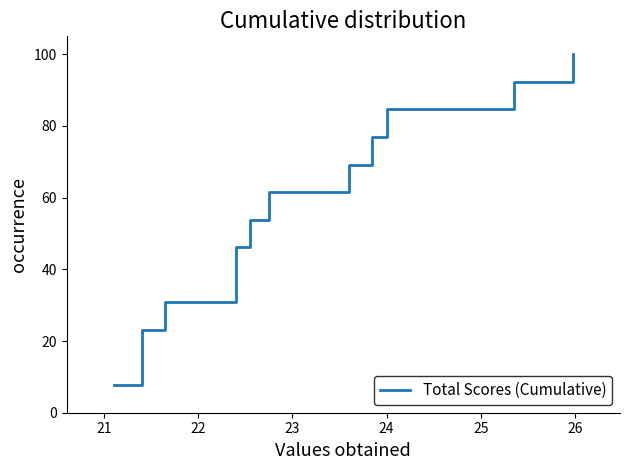

True or false: the data shows 110.1 at 8.

False